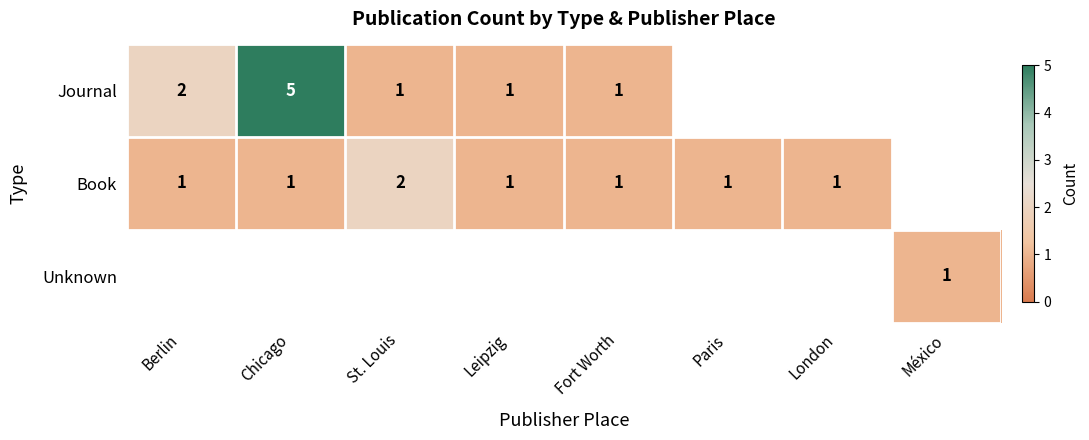

True or false: Book has a value of 1 at Fort Worth.

True